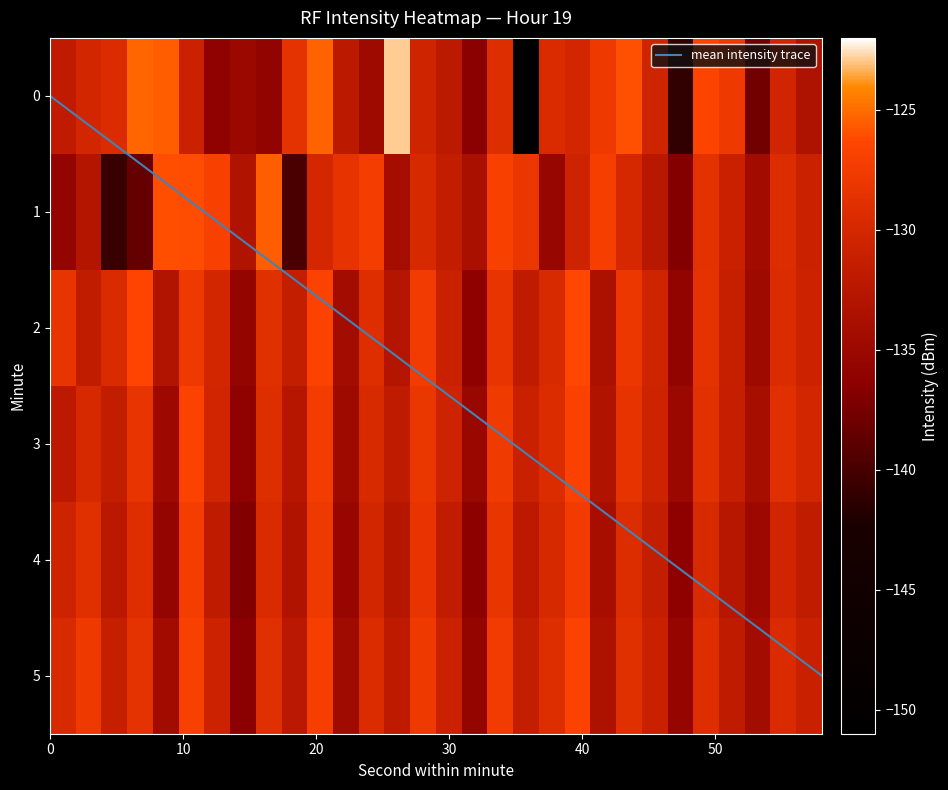

What is the highest value of the mean intensity trace series?

5